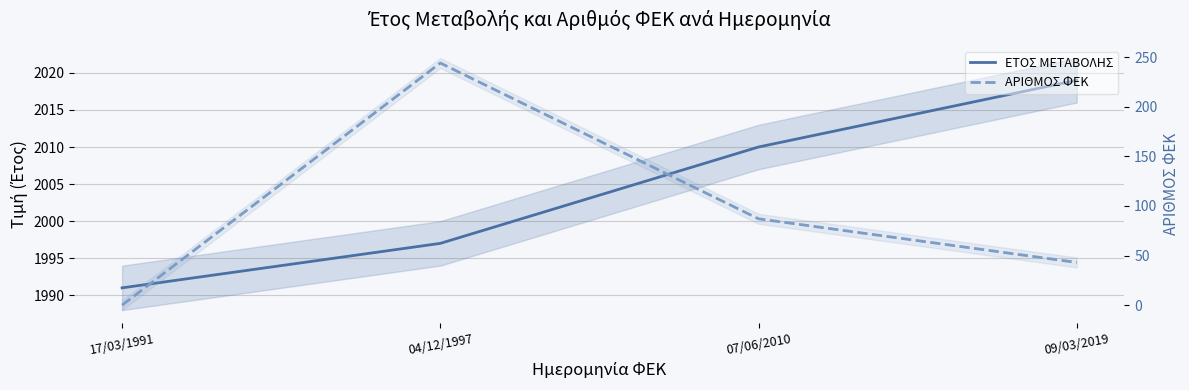

What is the label of the 4th point from the right?

17/03/1991